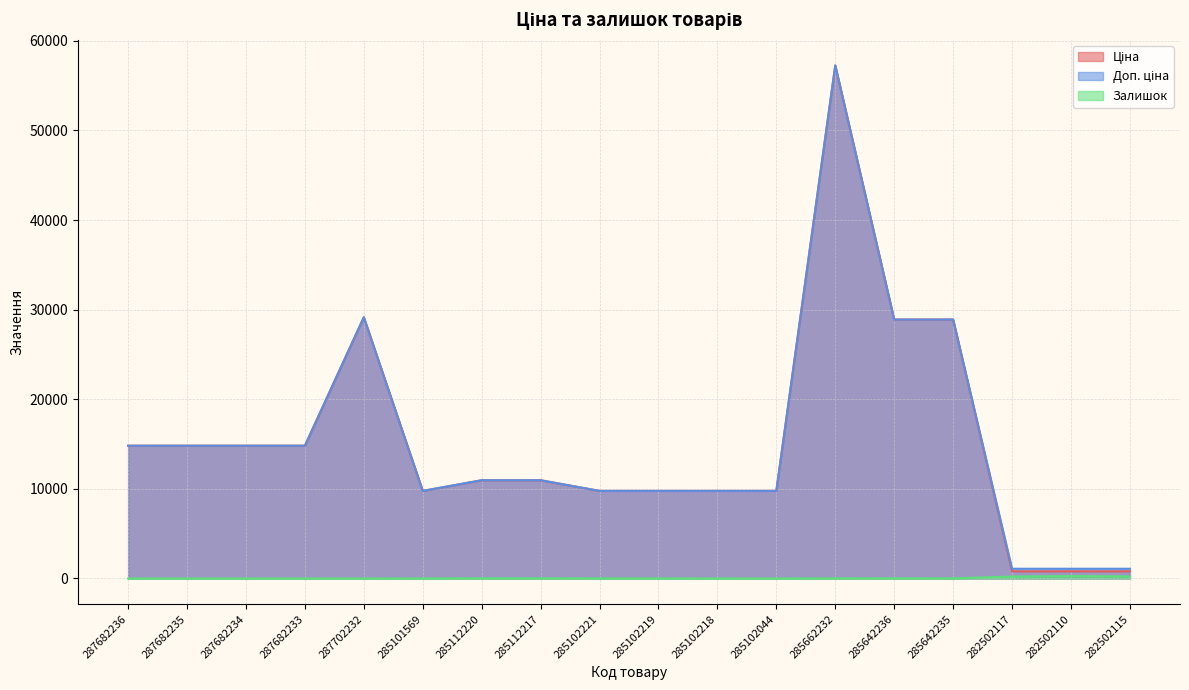

What is the total value across all series at 287682236?

29635.2